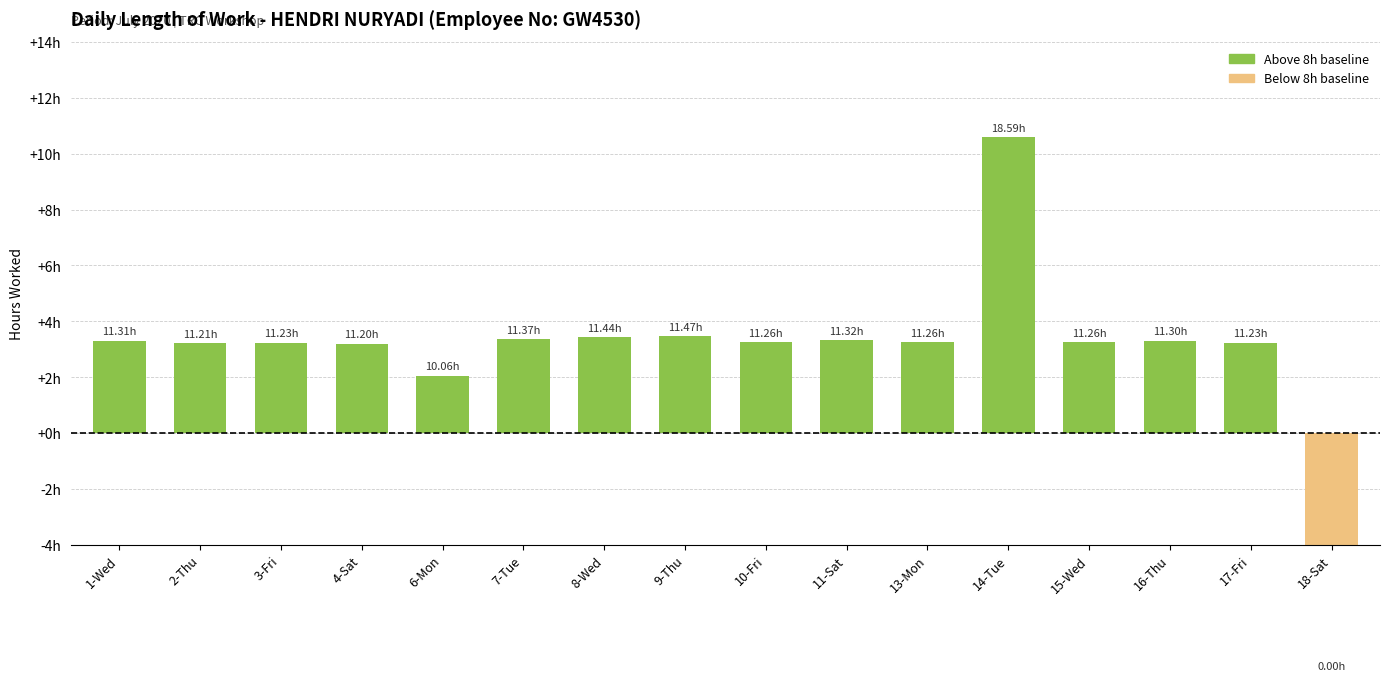

How many values are below zero?

1